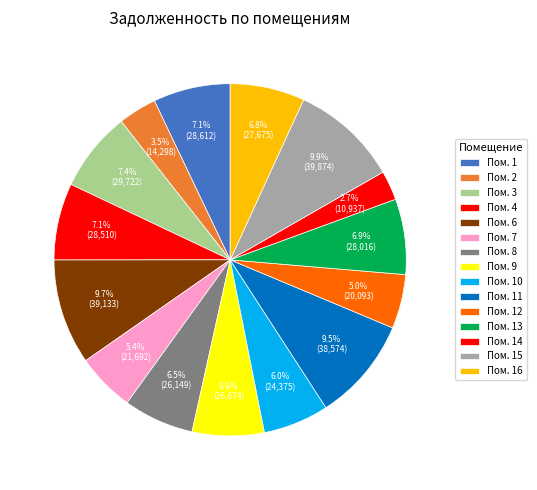

How many segments does this pie chart have?

15